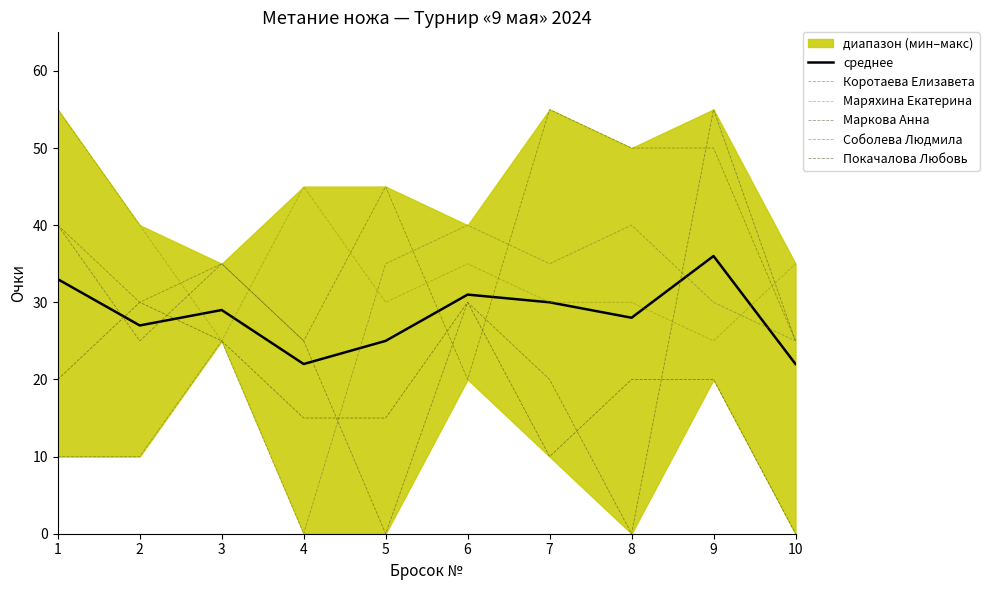

What is the difference between the highest and lowest values at 3?

10